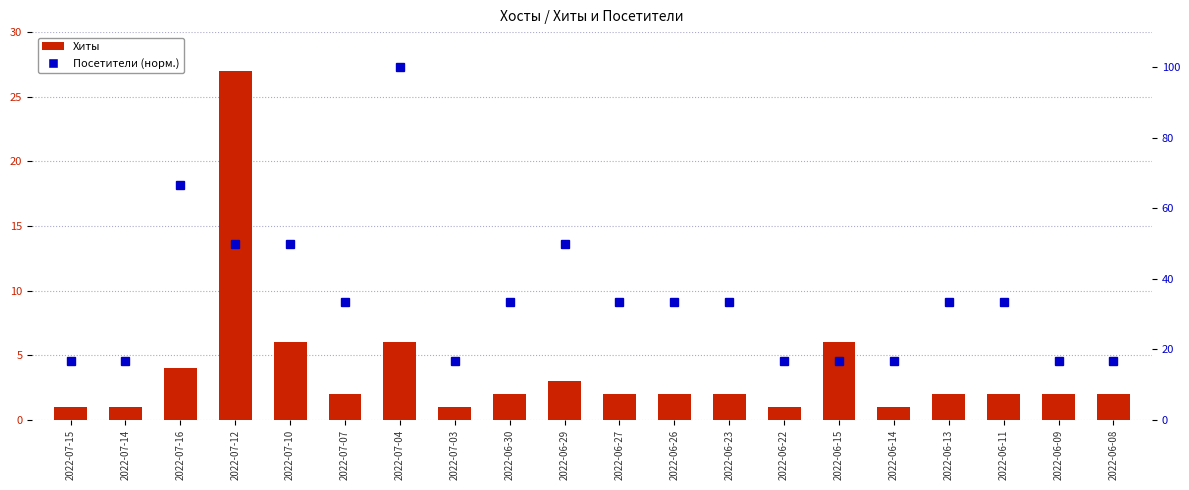

What is the highest value of the Посетители (норм.) series?

100.0